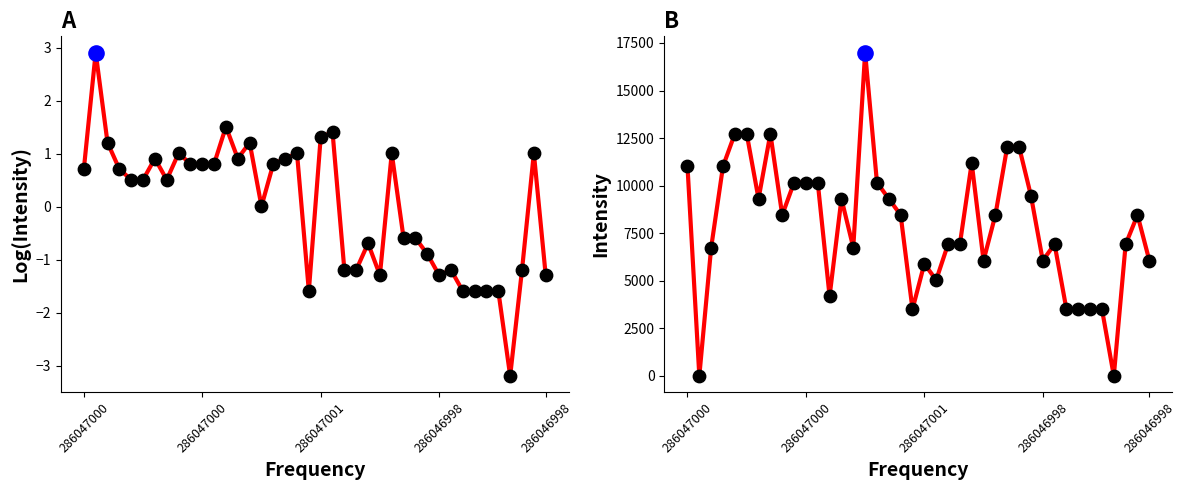

What is the change in value from 16 to 36?

-10165.8